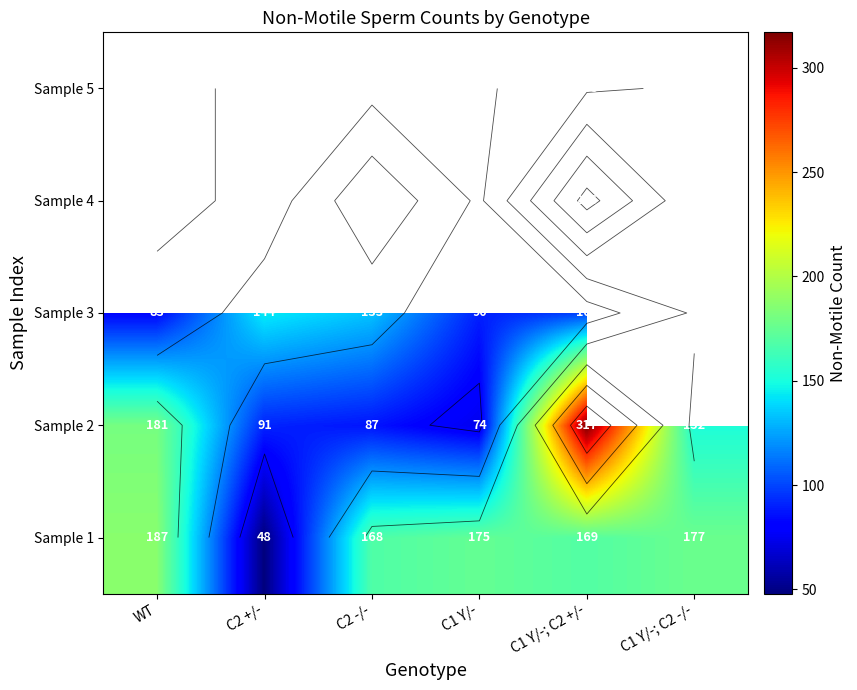

How many distinct data groups are displayed?

5